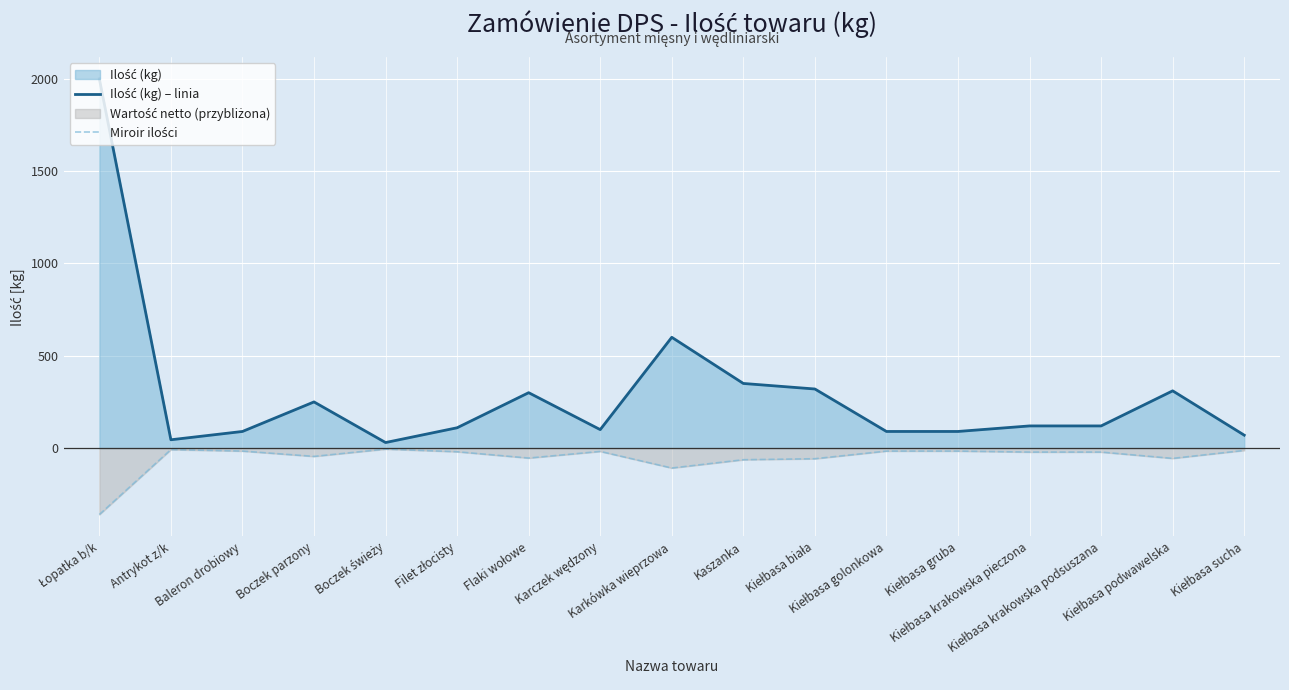

At Kiełbasa krakowska pieczona, list the series in order from largest to smallest.

Ilość (kg) – linia, Miroir ilości